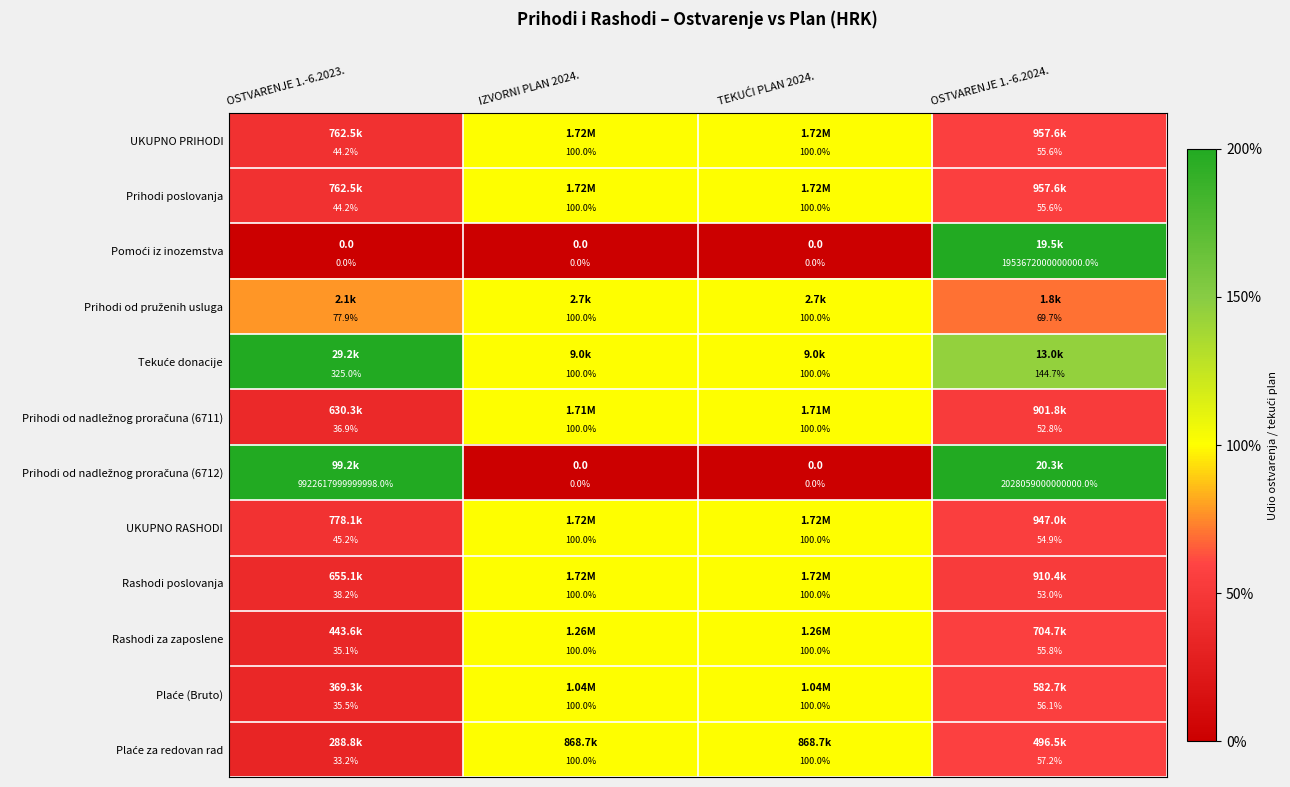

How many data points does each series have?

4